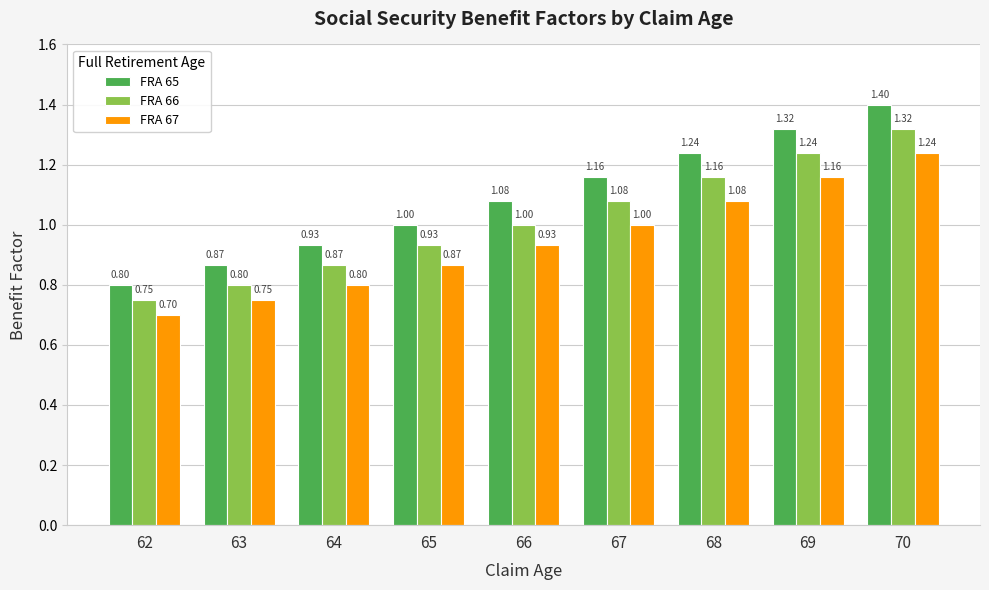

Read the FRA 67 value at 62.

0.7